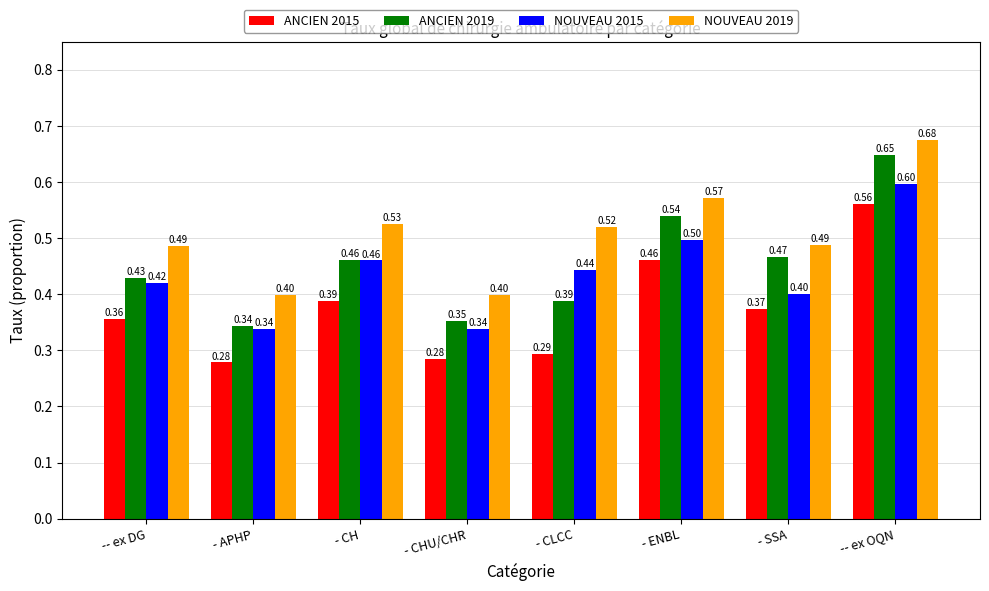

Which series has the largest total across all categories?

NOUVEAU 2019